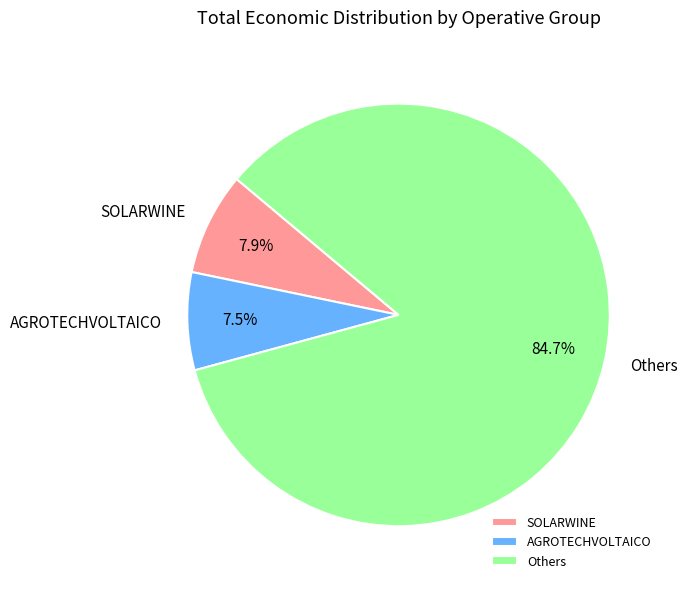

How many slices are in this pie chart?

3